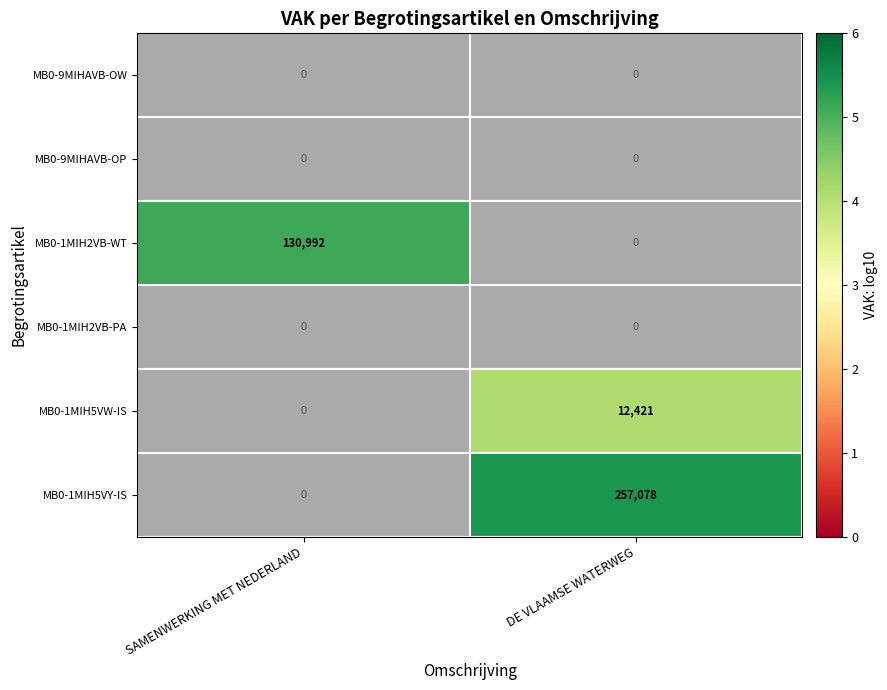

True or false: MB0-1MIH2VB-WT has a value of 176234 at SAMENWERKING MET NEDERLAND.

False